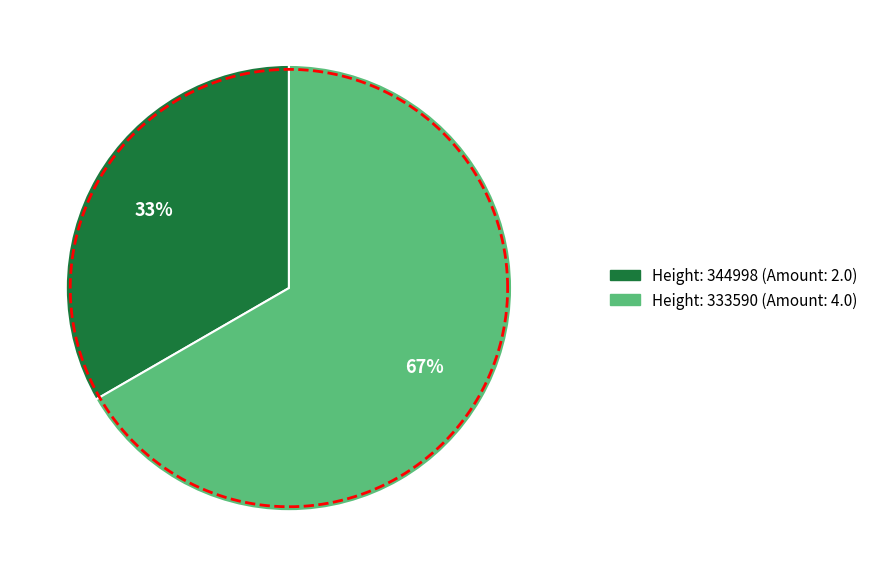

Combined, do 344998 and 333590 account for over 50%?

Yes